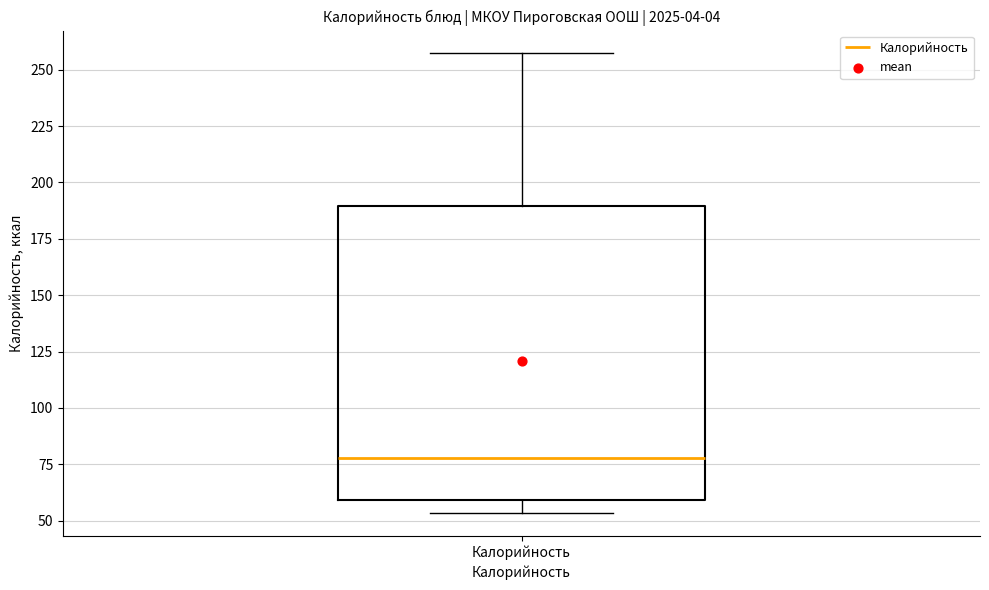

Where does the median line of the box for Калорийность sit on the y-axis? The values are not printed on the chart, so give them approximately, as read against the axis.

80